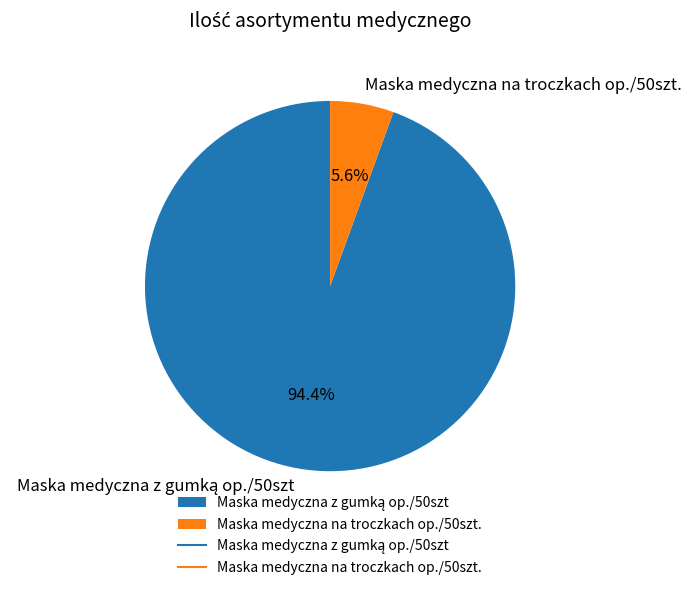

Is there any slice that represents more than half of the pie?

Yes